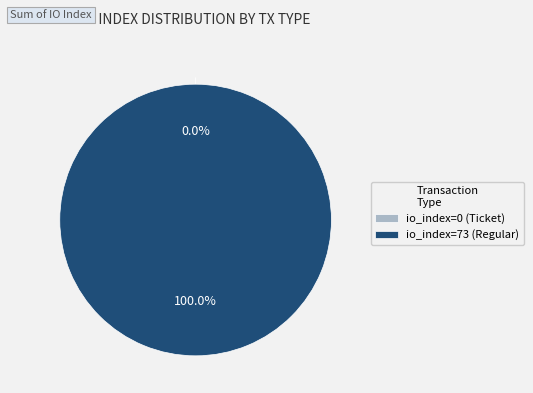

Which category accounts for the majority?

io_index=73 (Regular)